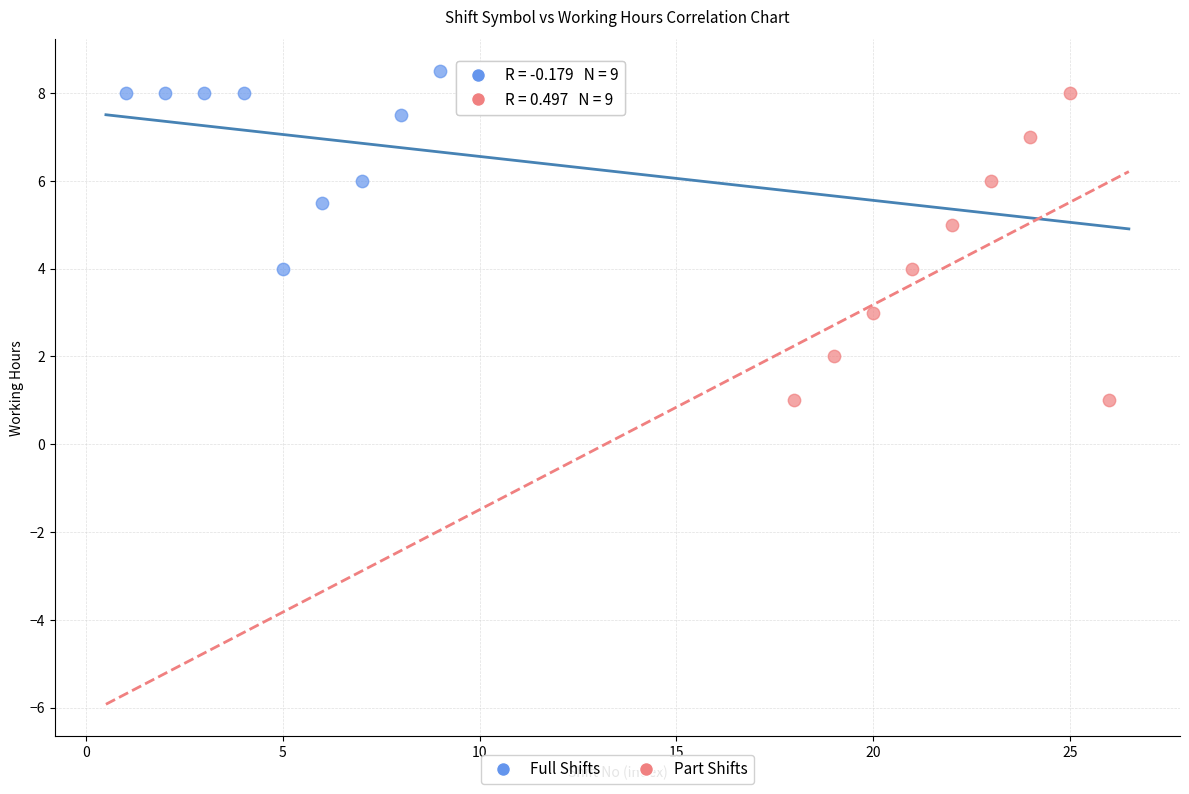

Which series contains the lowest Y value?

Part Shifts